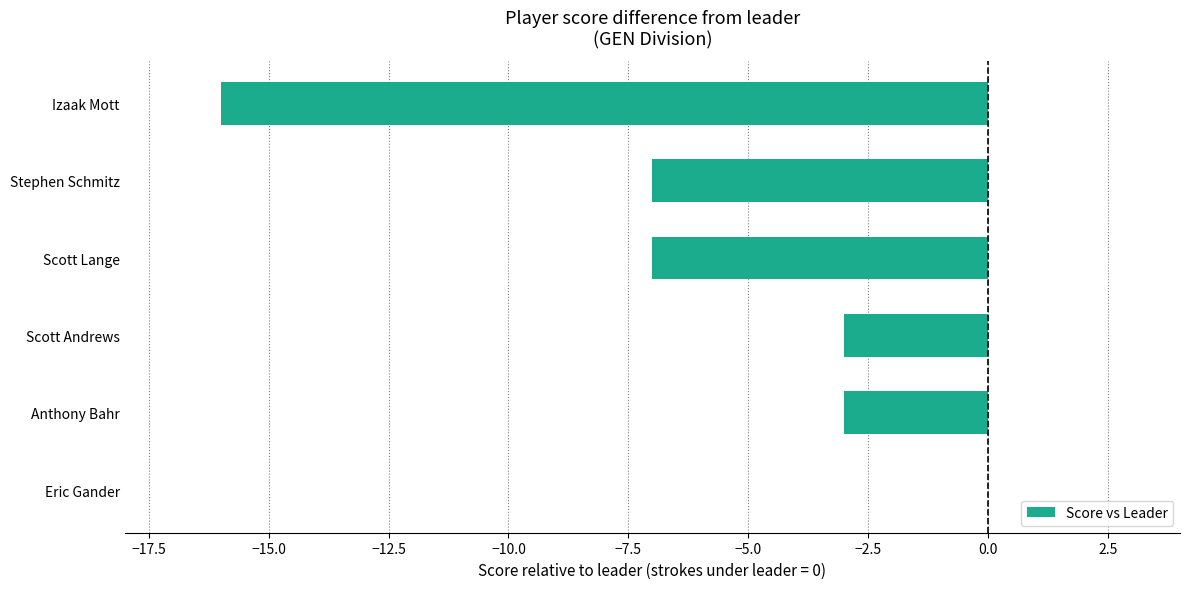

Between Anthony Bahr and Scott Lange, which is larger?

Anthony Bahr